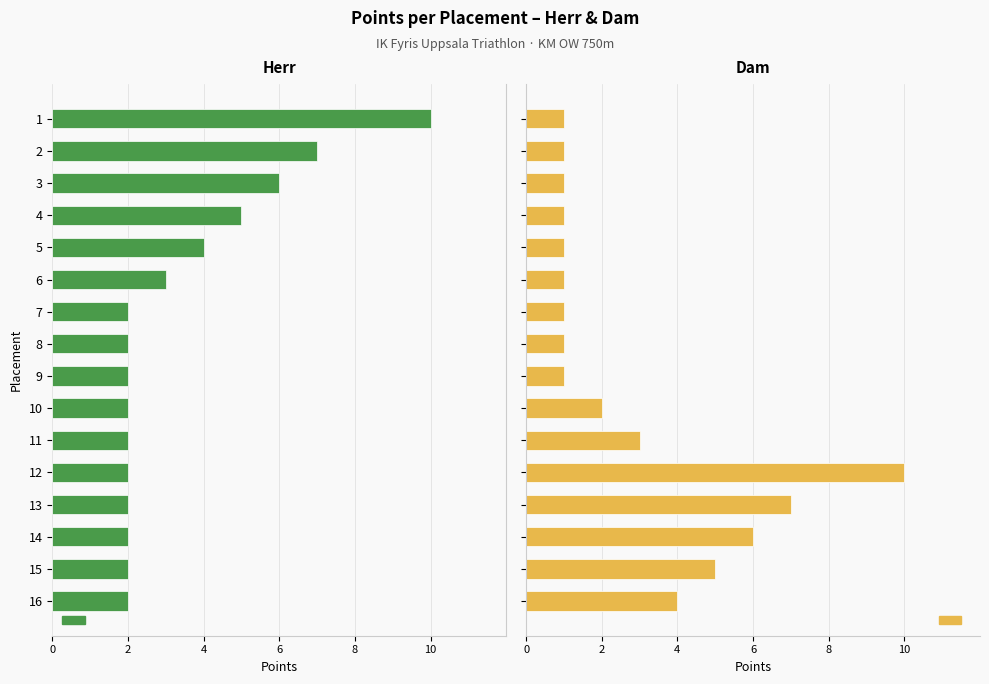

The Herr (Men) series shows -2 at 8. True or false?

True